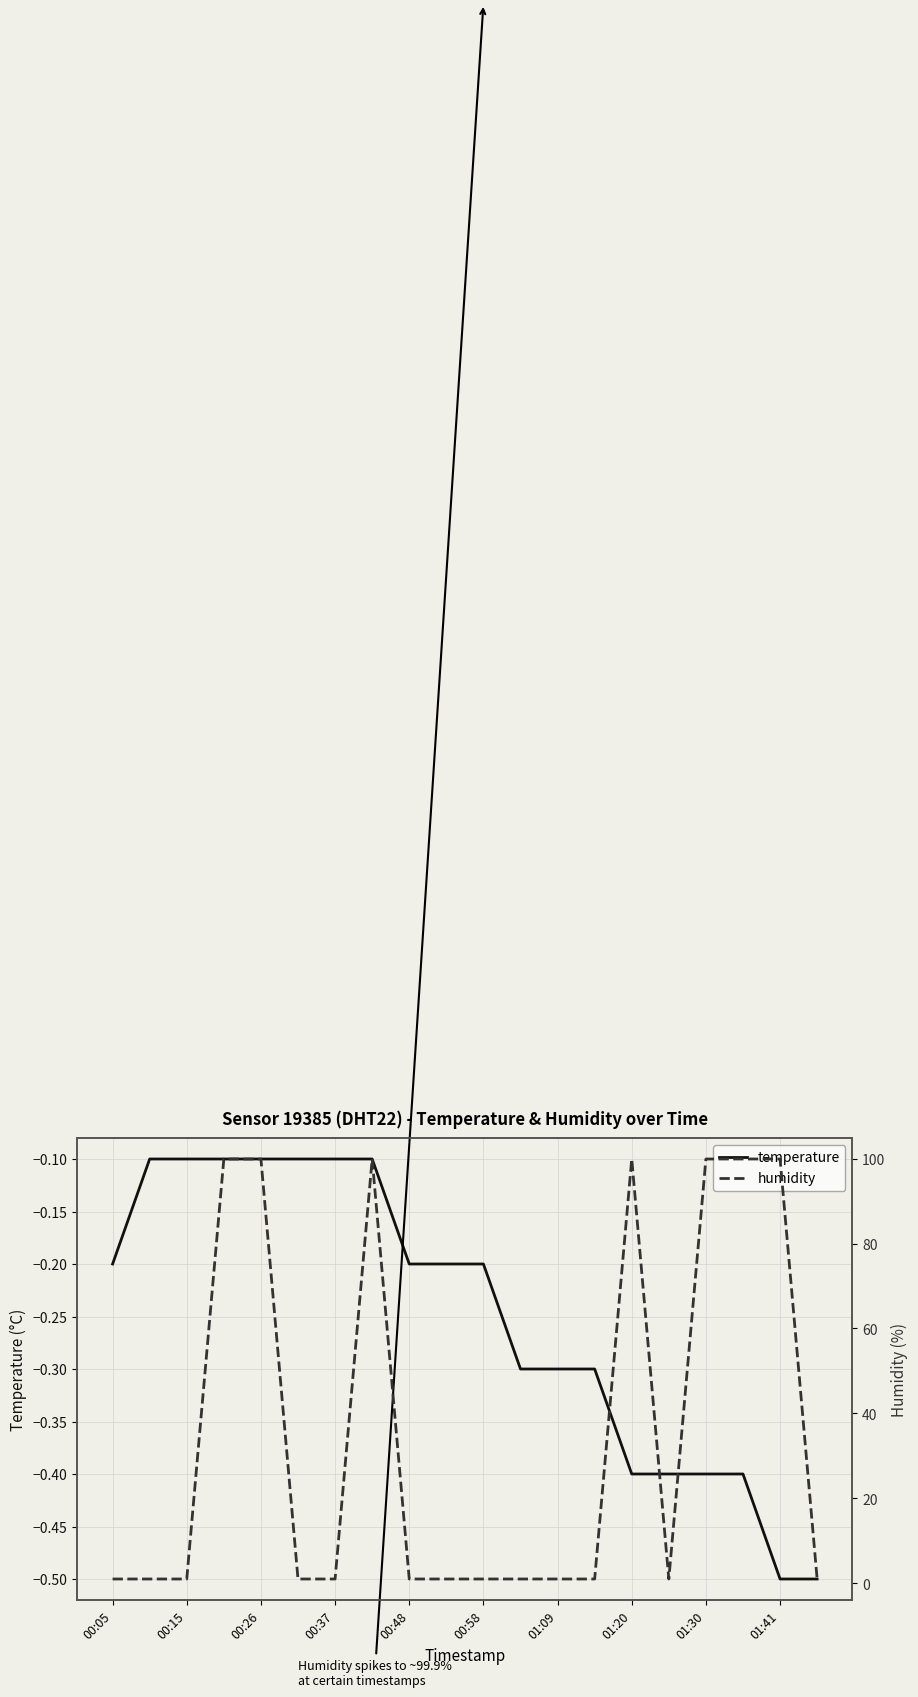

At how many categories does at least one series exceed 99?

7